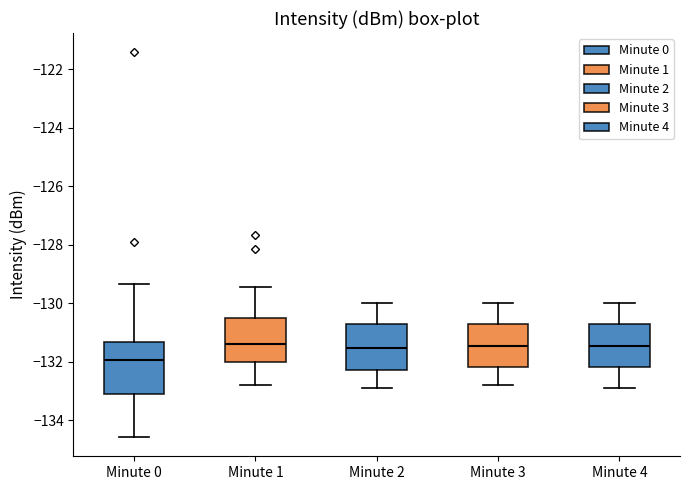

Reading left to right, transcribe this box plot: for each box, give where its median line is, the range the box spans, and where its two whiskers end, as read against the y-axis. The values are not printed on the chart, so give them approximately, as read against the axis.

Minute 0: median -132.0, box -133.2 to -131.4, whiskers -134.6 to -129.4
Minute 1: median -131.4, box -132.0 to -130.6, whiskers -132.8 to -129.4
Minute 2: median -131.6, box -132.2 to -130.8, whiskers -132.8 to -130.0
Minute 3: median -131.4, box -132.2 to -130.8, whiskers -132.8 to -130.0
Minute 4: median -131.4, box -132.2 to -130.8, whiskers -132.8 to -130.0